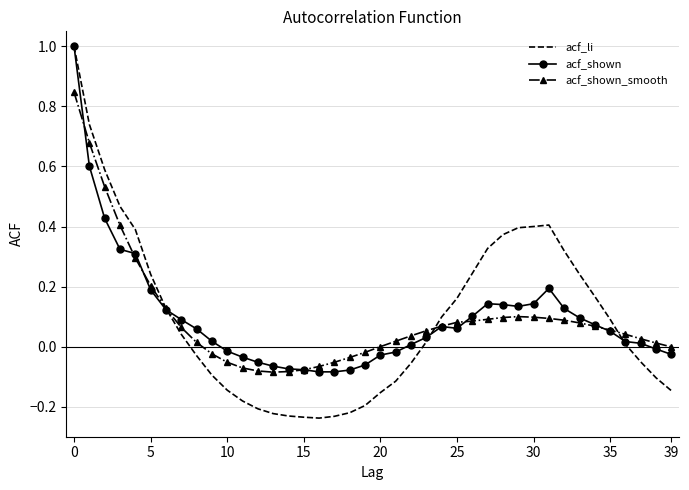

After their last crossing, which series has the higher values: acf_shown or acf_li?

acf_shown